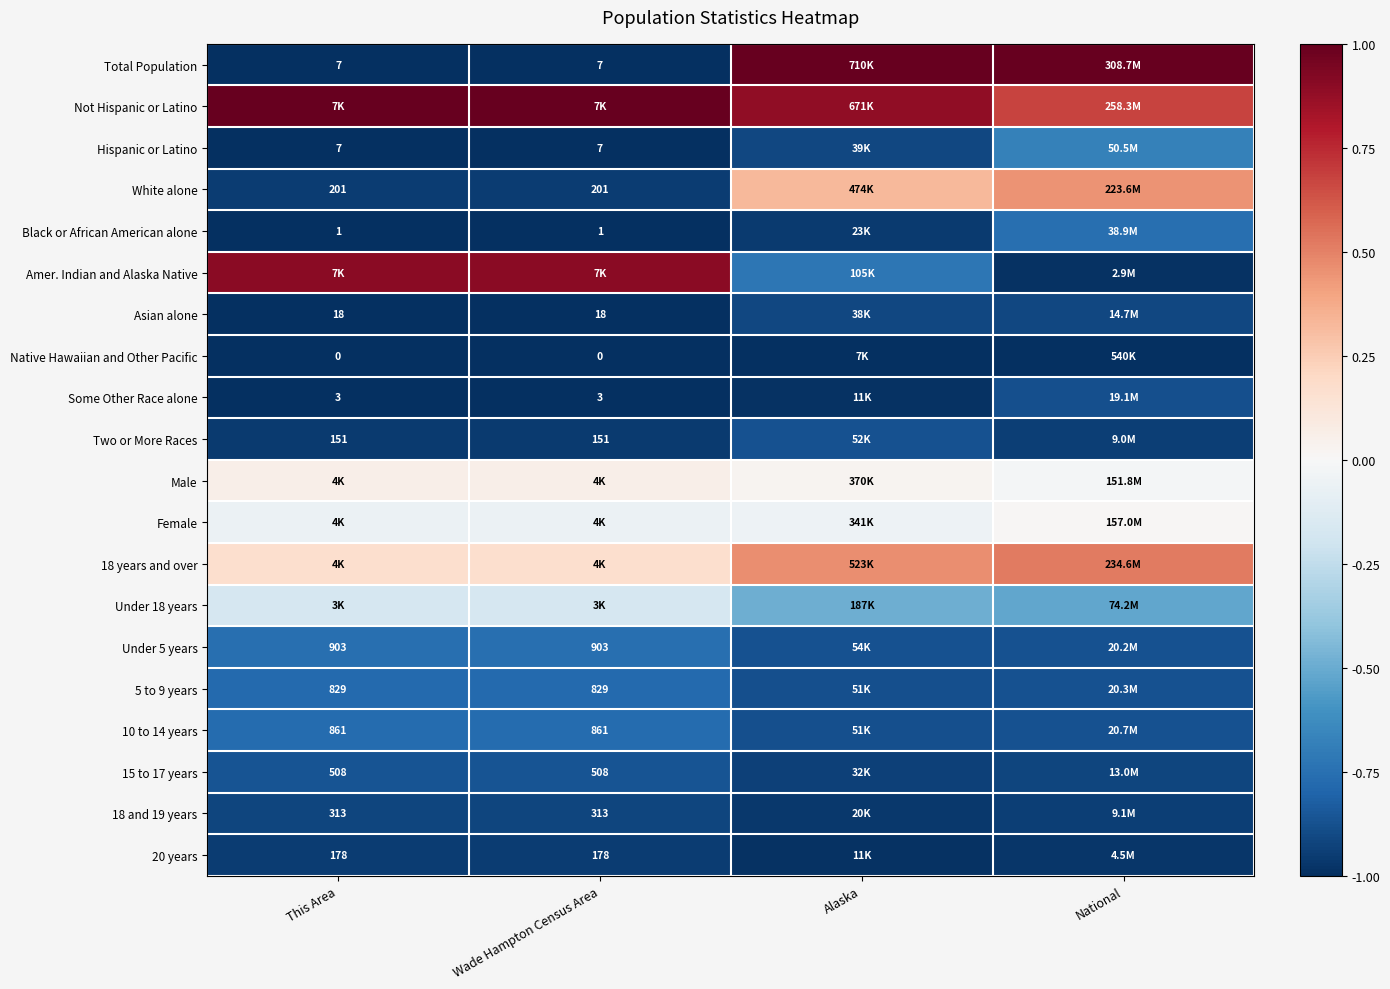

Is the value of Native Hawaiian and Other Pacific at This Area greater than the value of Two or More Races at Wade Hampton Census Area?

No